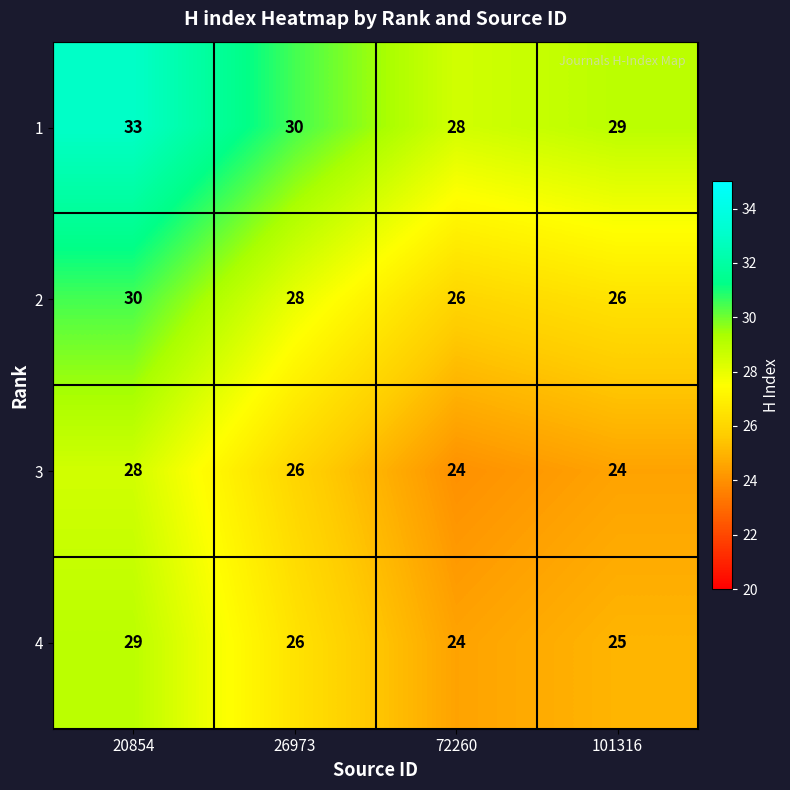

The value of 4 at 20854 is 18. True or false?

False